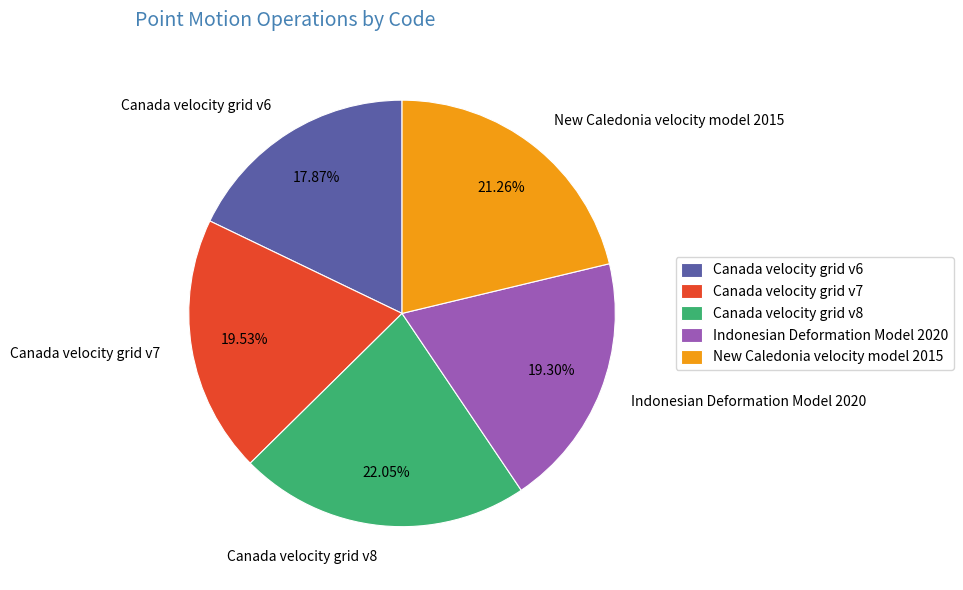

Count the number of slices in the pie.

5